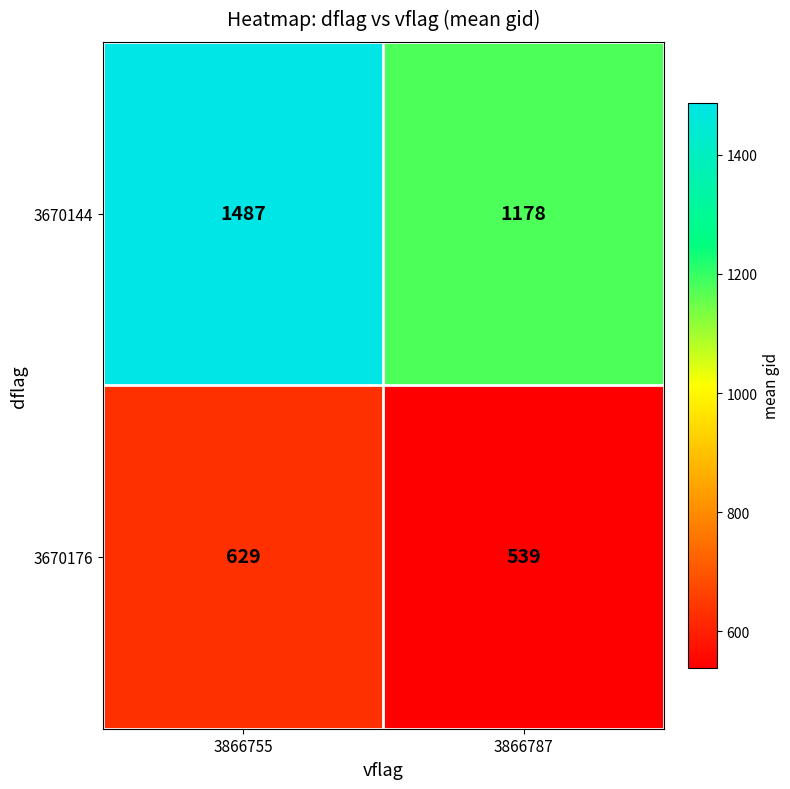

Between 3866755 and 3866787, which series saw the biggest shift?

3670144